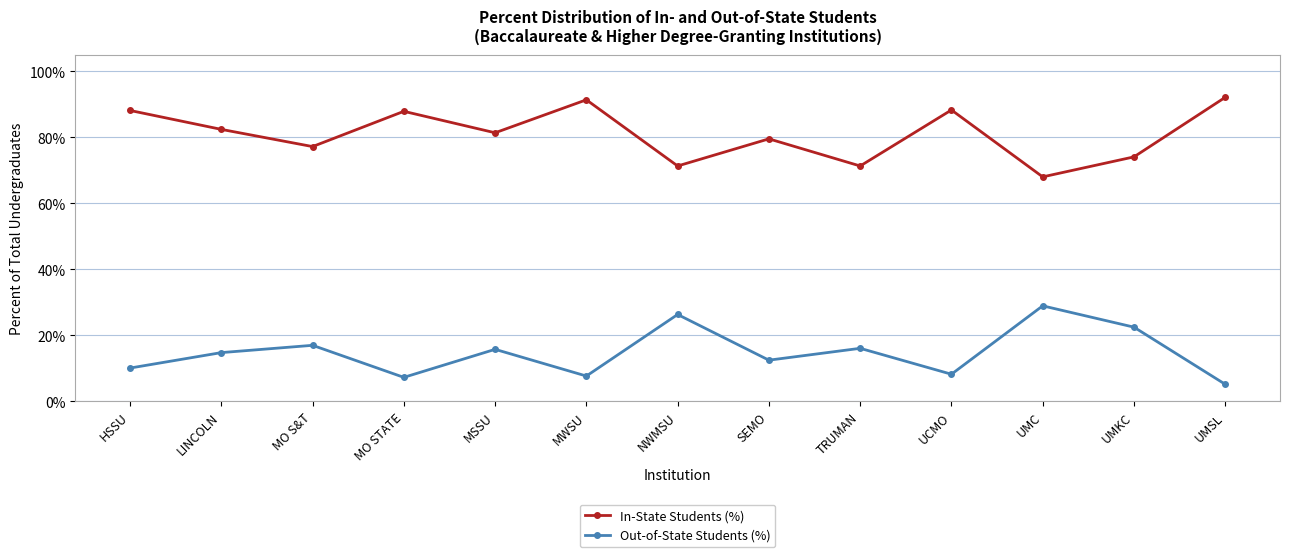

True or false: Out-of-State Students (%) and In-State Students (%) cross at least once.

False